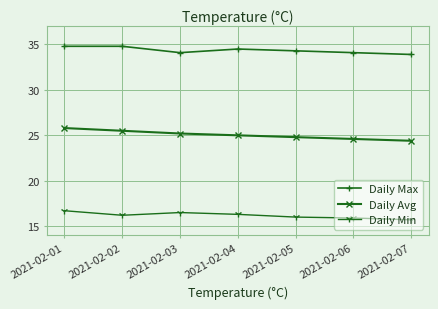

What is the spread (max minus min) of values at 2021-02-05?

18.3